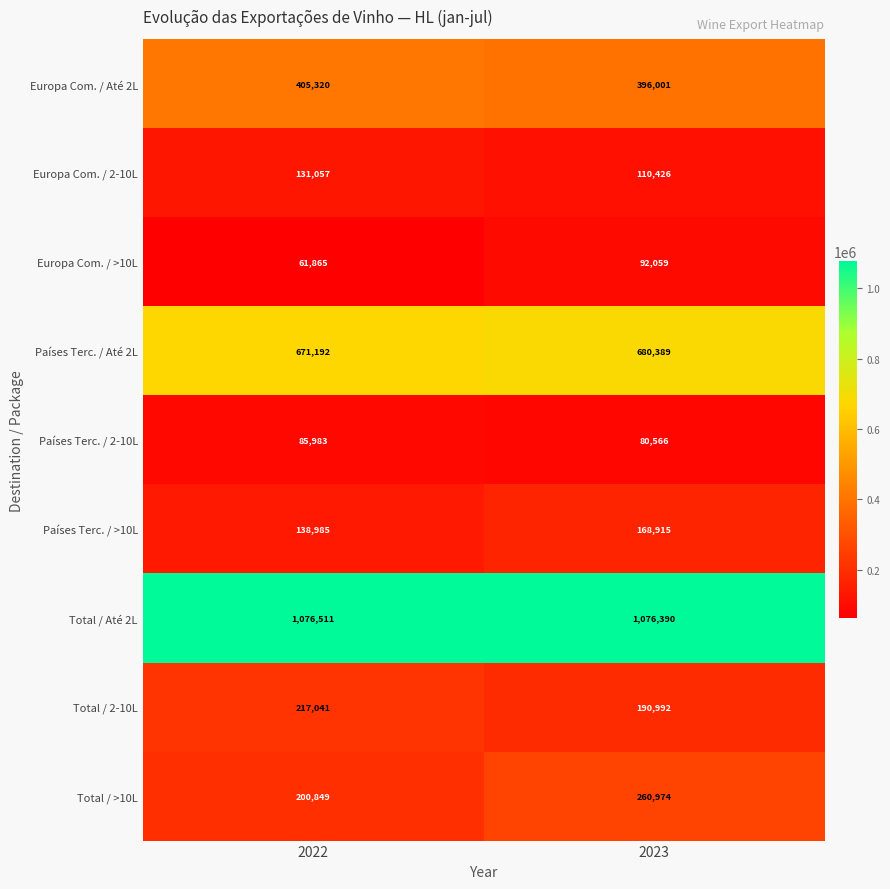

Which label corresponds to the largest value in the chart?

2022